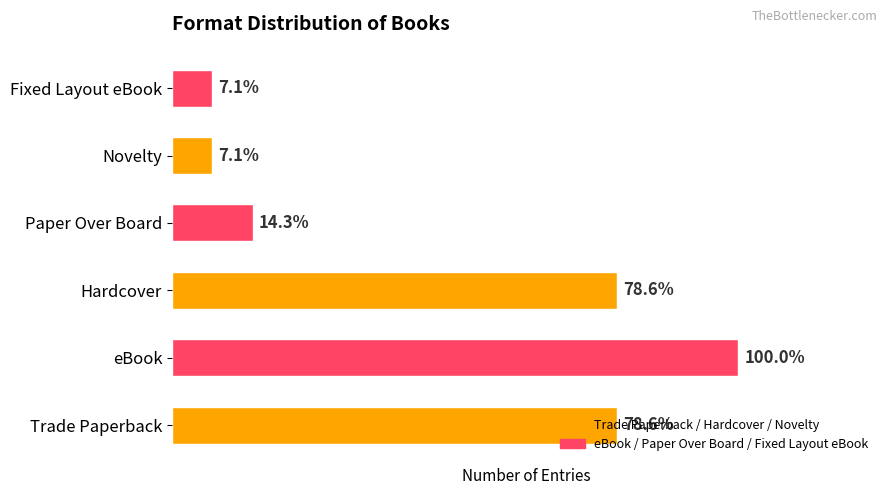

List the labels in order of value, smallest first.

Novelty, Fixed Layout eBook, Paper Over Board, Trade Paperback, Hardcover, eBook